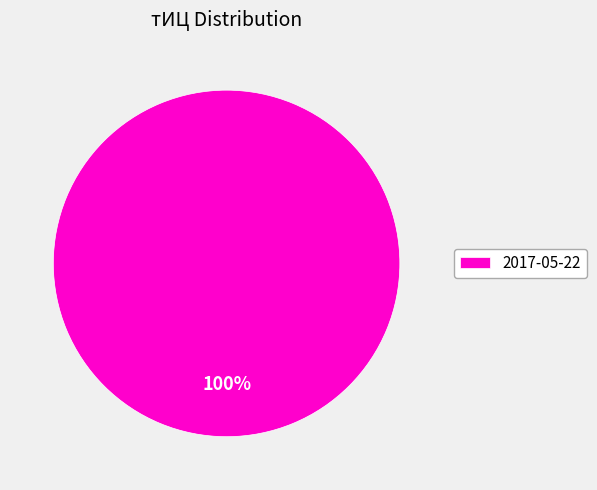

The 2017-05-22 slice represents 86% of the pie. True or false?

False